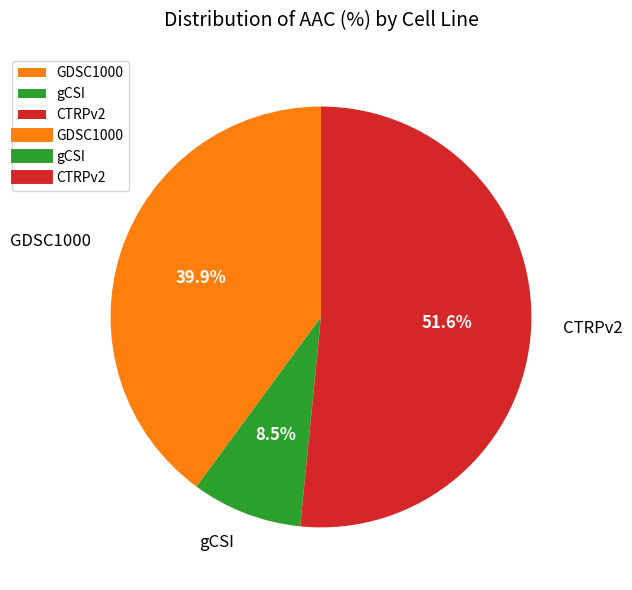

Rank the categories by value from lowest to highest.

gCSI, GDSC1000, CTRPv2